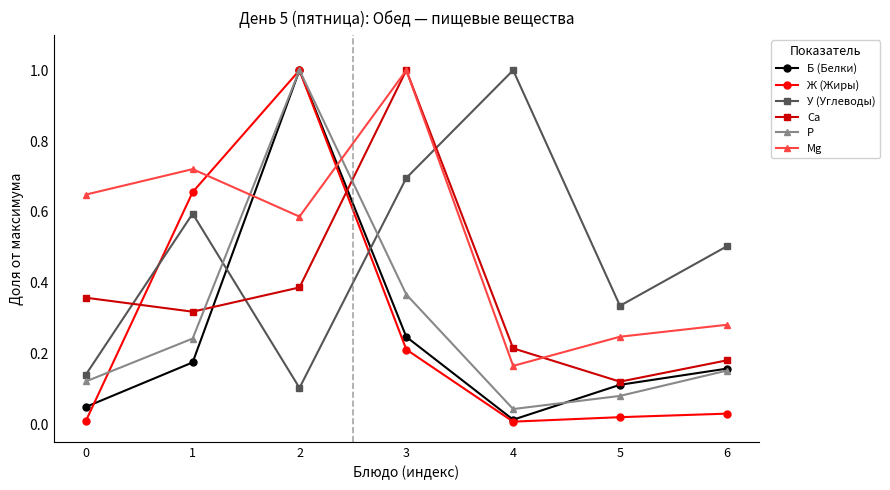

What is the total value across all series at 2?

4.1